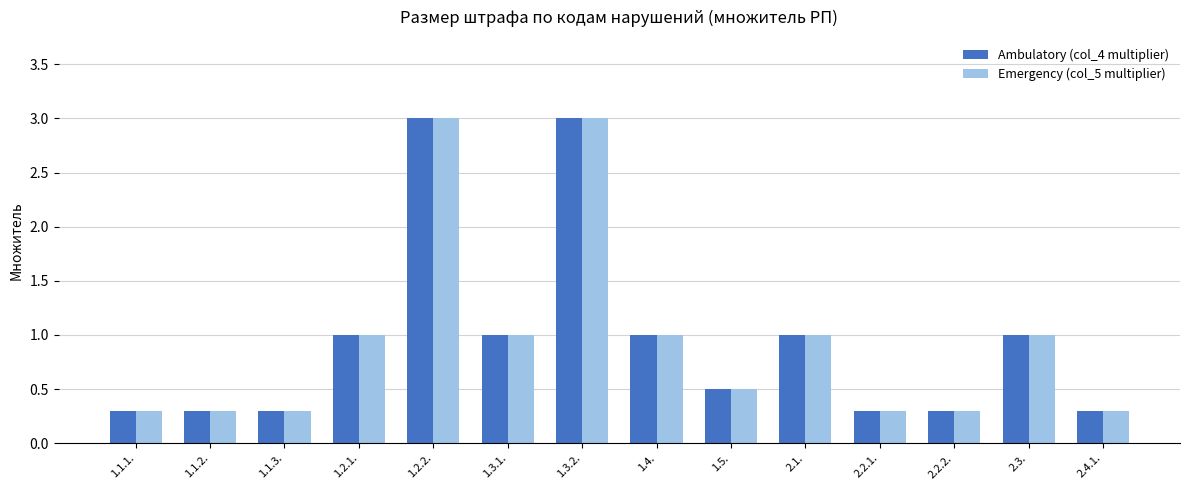

What is the difference between the maximum and minimum values in the Ambulatory (col_4 multiplier) series?

2.7